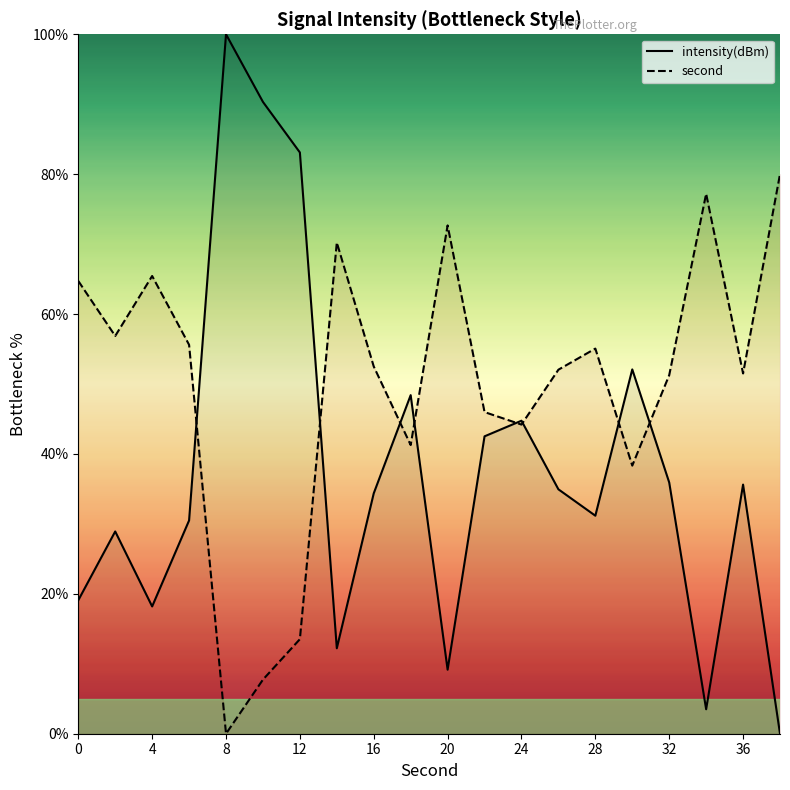

What is the difference between the intensity(dBm) values at 24 and 0?

25.7